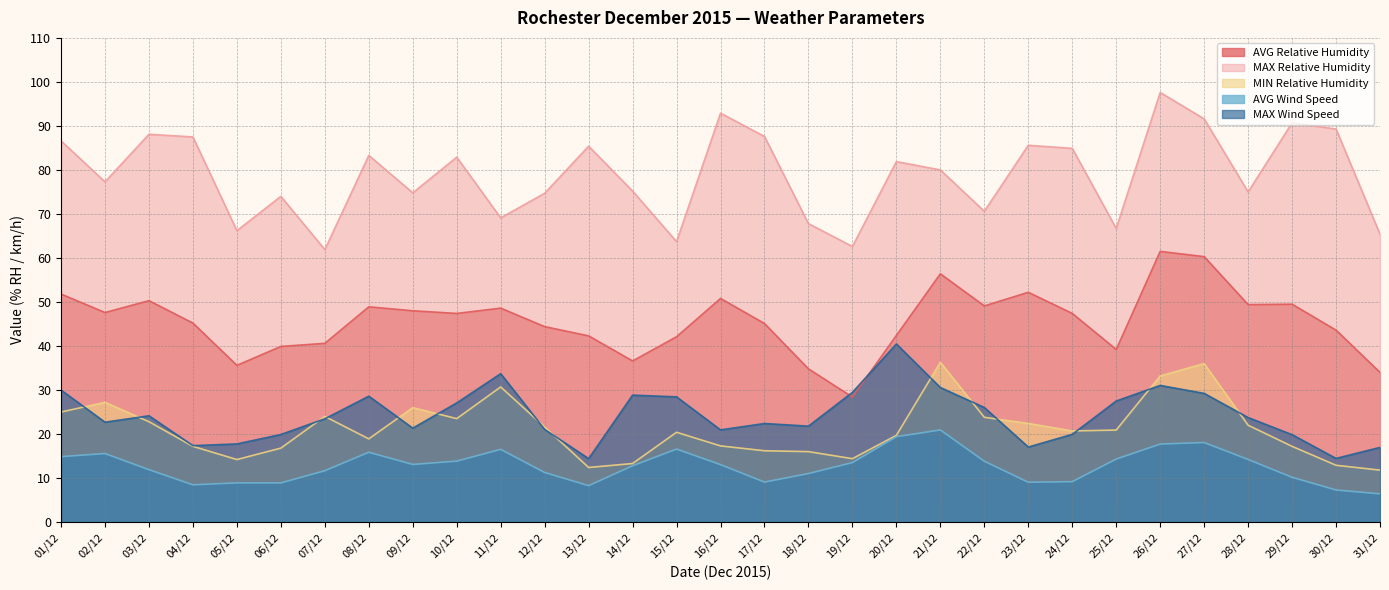

What is the label of the 1st point from the left?

01/12